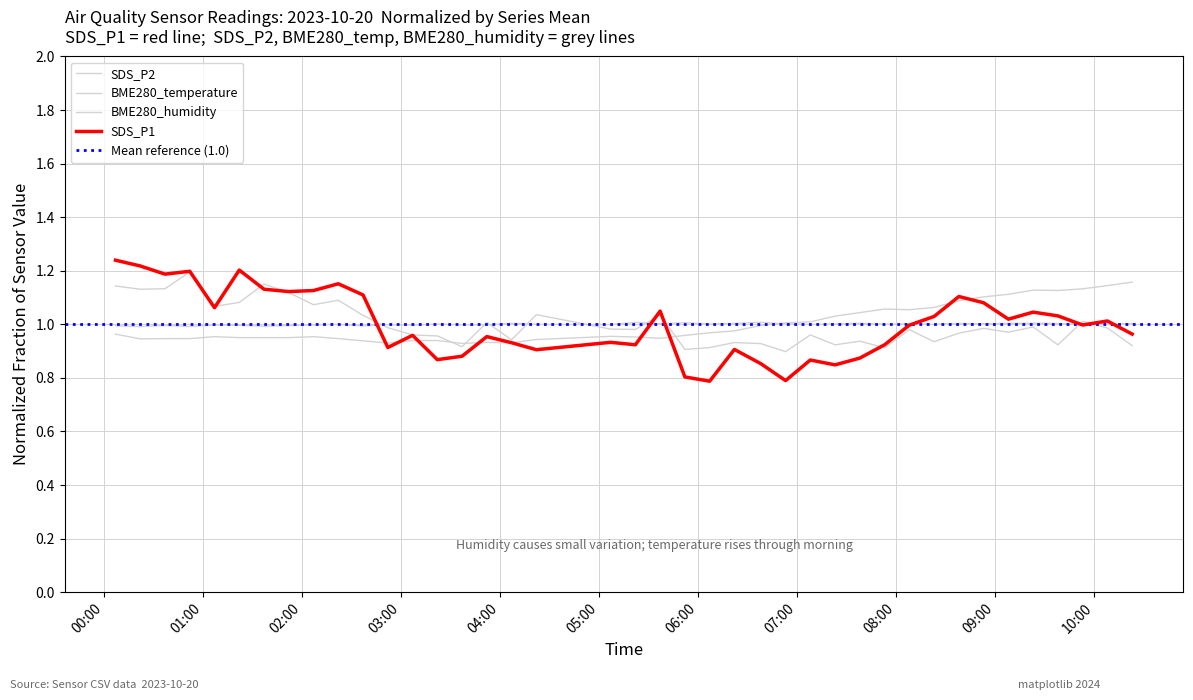

How many series are shown in this chart?

4